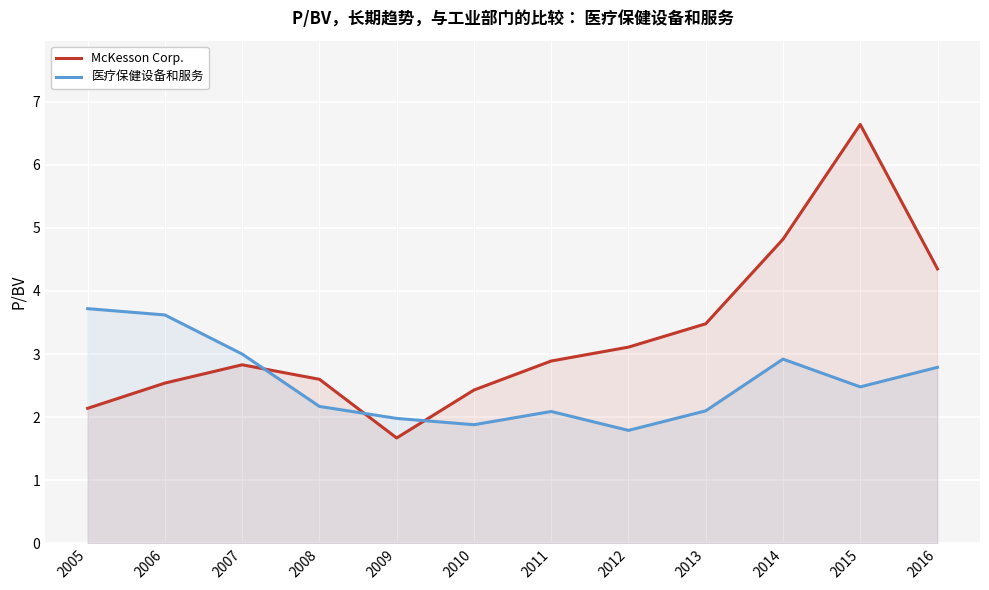

Is the value of 医疗保健设备和服务 at 2007 greater than the value of McKesson Corp. at 2009?

Yes